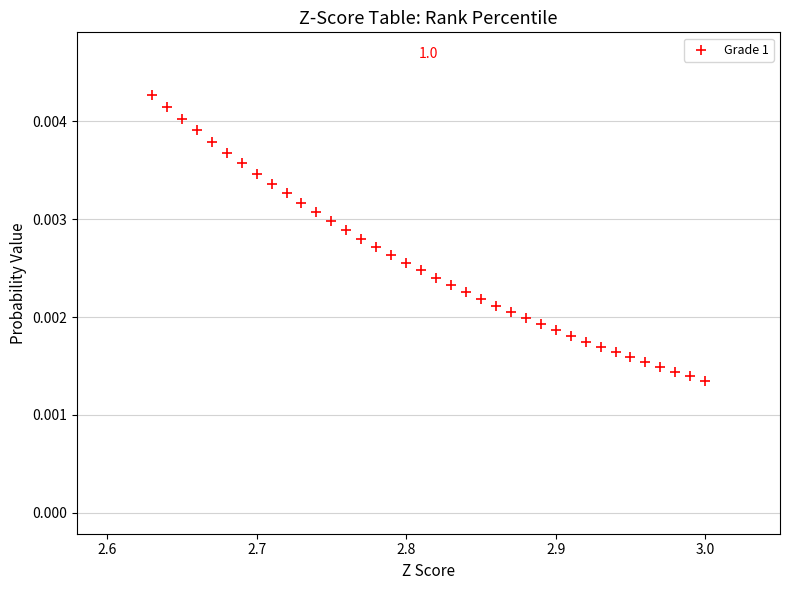

What is the range of X values (max minus min)?

0.4